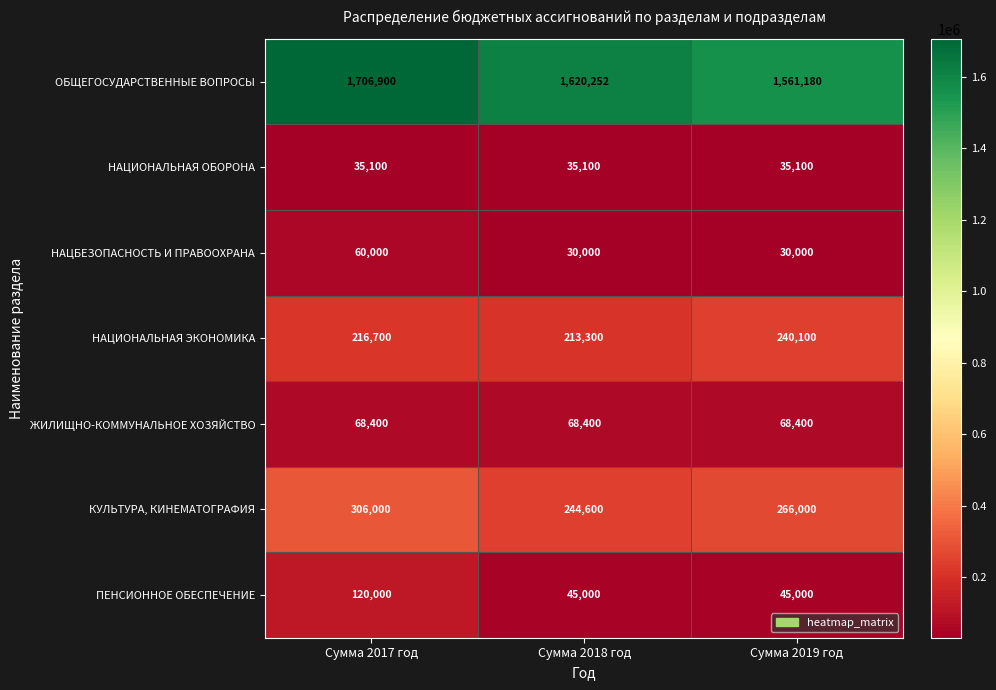

What is the approximate value of ПЕНСИОННОЕ ОБЕСПЕЧЕНИЕ at Сумма 2019 год, to the nearest 100?

45000